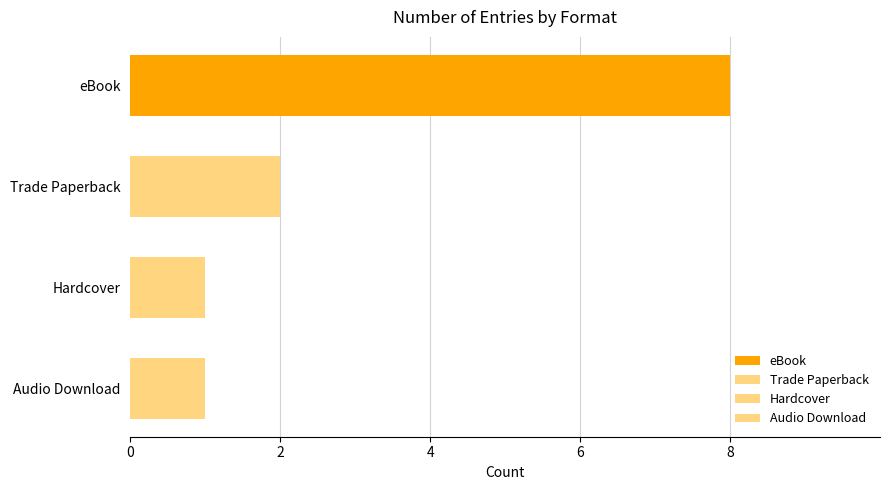

The chart shows a value of 3 at Performance Appraisal Phrase Book. True or false?

False